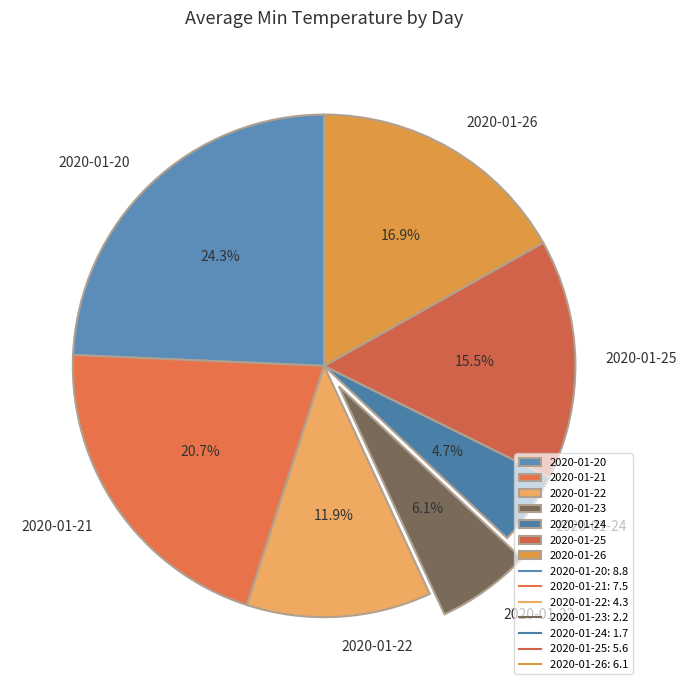

Combined, what portion of the pie is 2020-01-21 and 2020-01-20?

45.0%